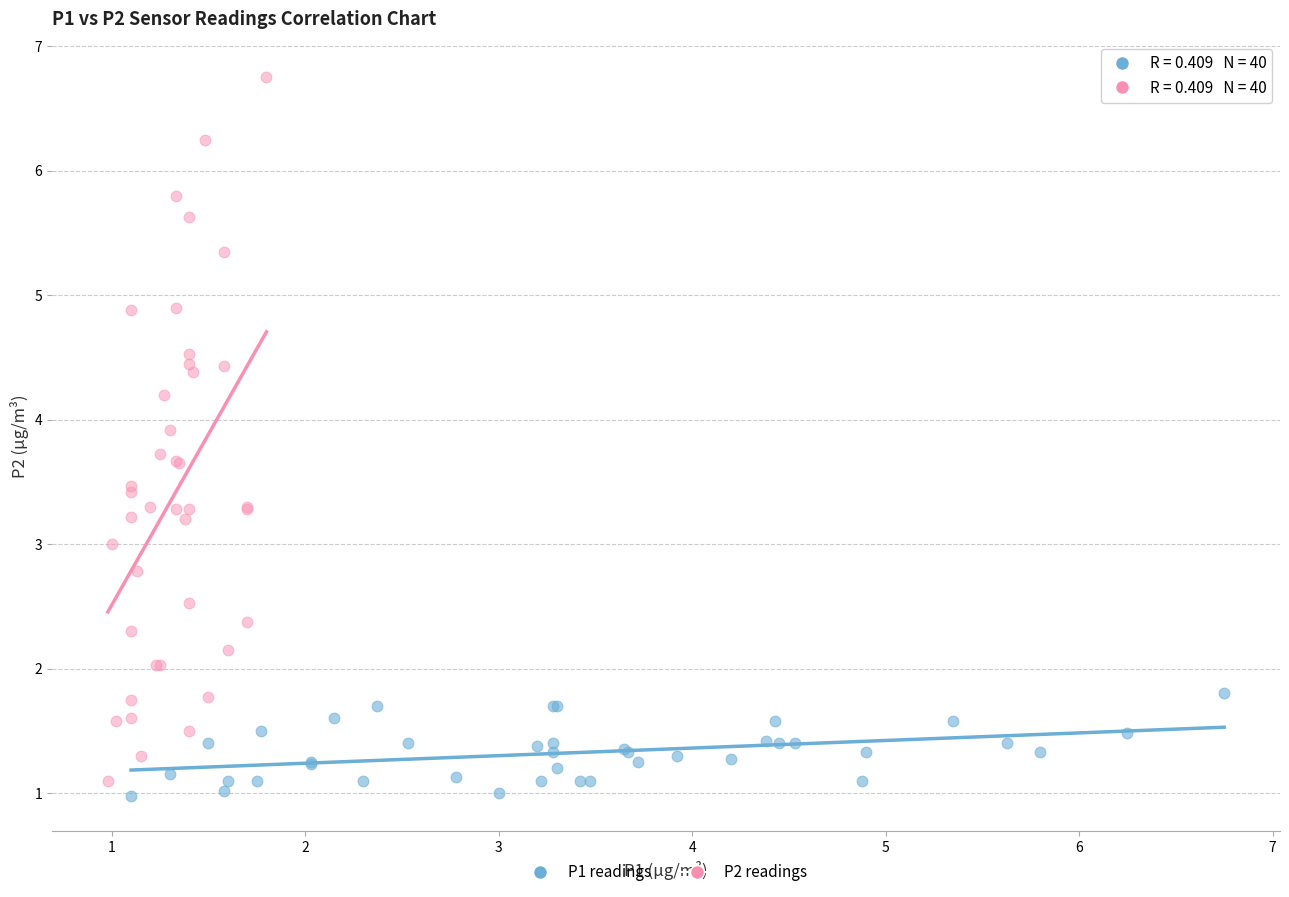

Which series contains the highest Y value?

P2 readings